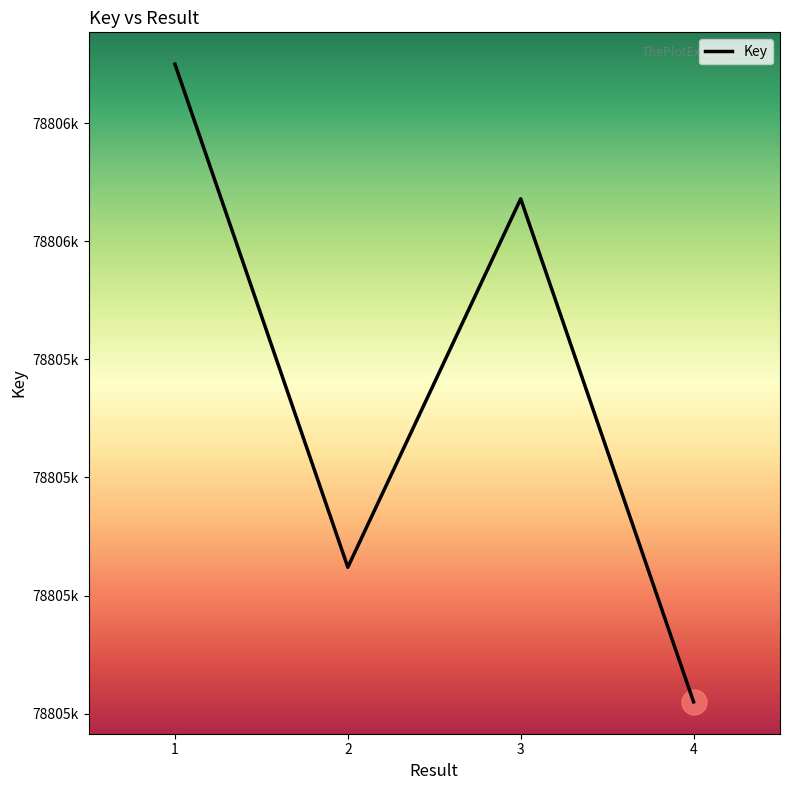

Which has a higher value, 4 or 3?

3